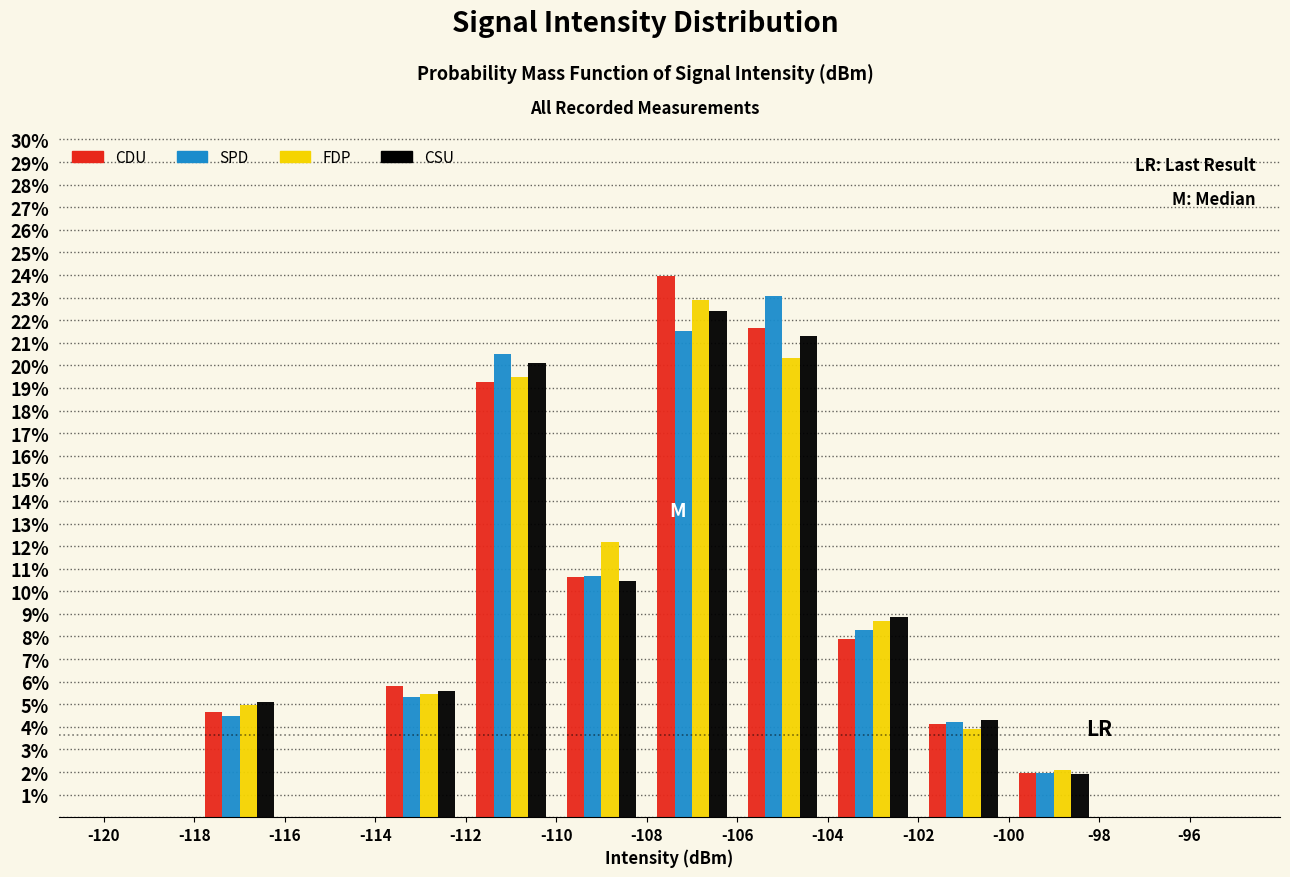

Reading left to right, transcribe this chart: for each range on the x-axis, give the height of each series' bar. The values are not printed on the chart, so give them approximately, as read against the axis.

-120 to -118: CDU=0	SPD=0	FDP=0	CSU=0
-118 to -116: CDU=4.7	SPD=4.5	FDP=5.0	CSU=5.1
-116 to -114: CDU=0	SPD=0	FDP=0	CSU=0
-114 to -112: CDU=5.8	SPD=5.3	FDP=5.5	CSU=5.6
-112 to -110: CDU=19.3	SPD=20.5	FDP=19.5	CSU=20.1
-110 to -108: CDU=10.6	SPD=10.7	FDP=12.2	CSU=10.4
-108 to -106: CDU=24.0	SPD=21.5	FDP=22.9	CSU=22.4
-106 to -104: CDU=21.7	SPD=23.1	FDP=20.3	CSU=21.3
-104 to -102: CDU=7.9	SPD=8.3	FDP=8.7	CSU=8.9
-102 to -100: CDU=4.1	SPD=4.2	FDP=3.9	CSU=4.3
-100 to -98: CDU=2.0	SPD=2.0	FDP=2.1	CSU=1.9
-98 to -96: CDU=0	SPD=0	FDP=0	CSU=0
-96 to -94: CDU=0	SPD=0	FDP=0	CSU=0